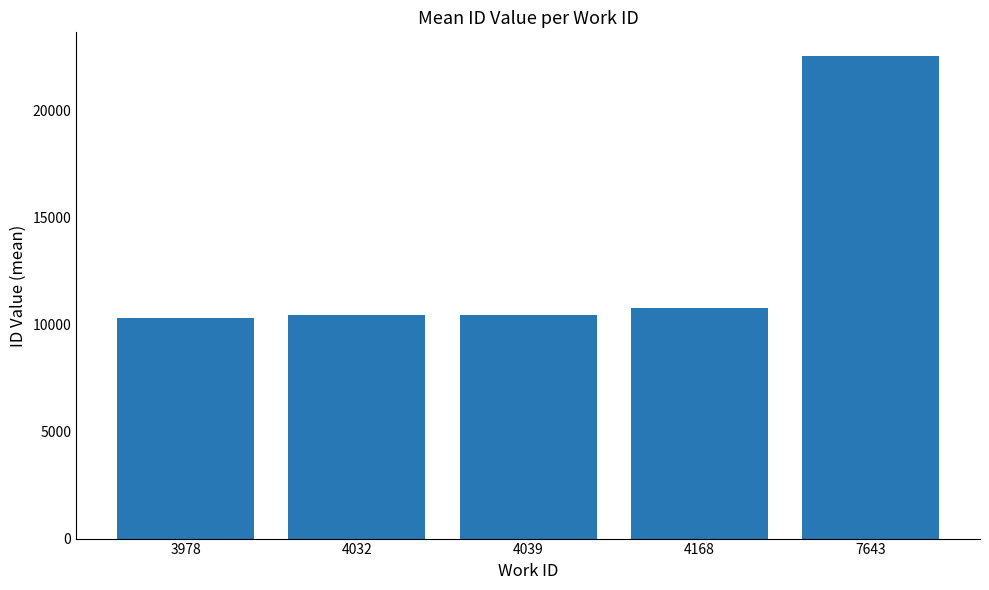

What is the maximum value shown in the chart?

22541.0